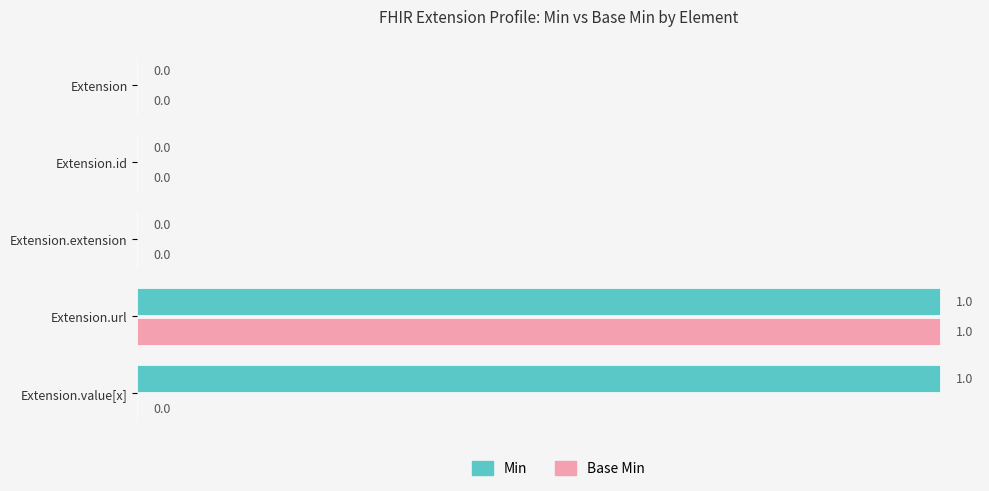

How many values in the Base Min series exceed 0?

1